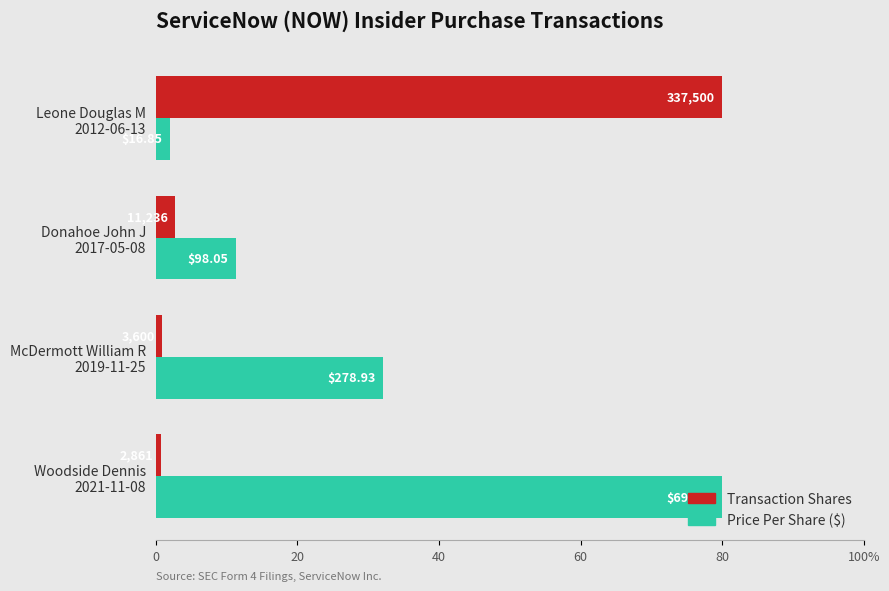

What are all the series names shown in the legend?

Transaction Shares, Price Per Share ($)